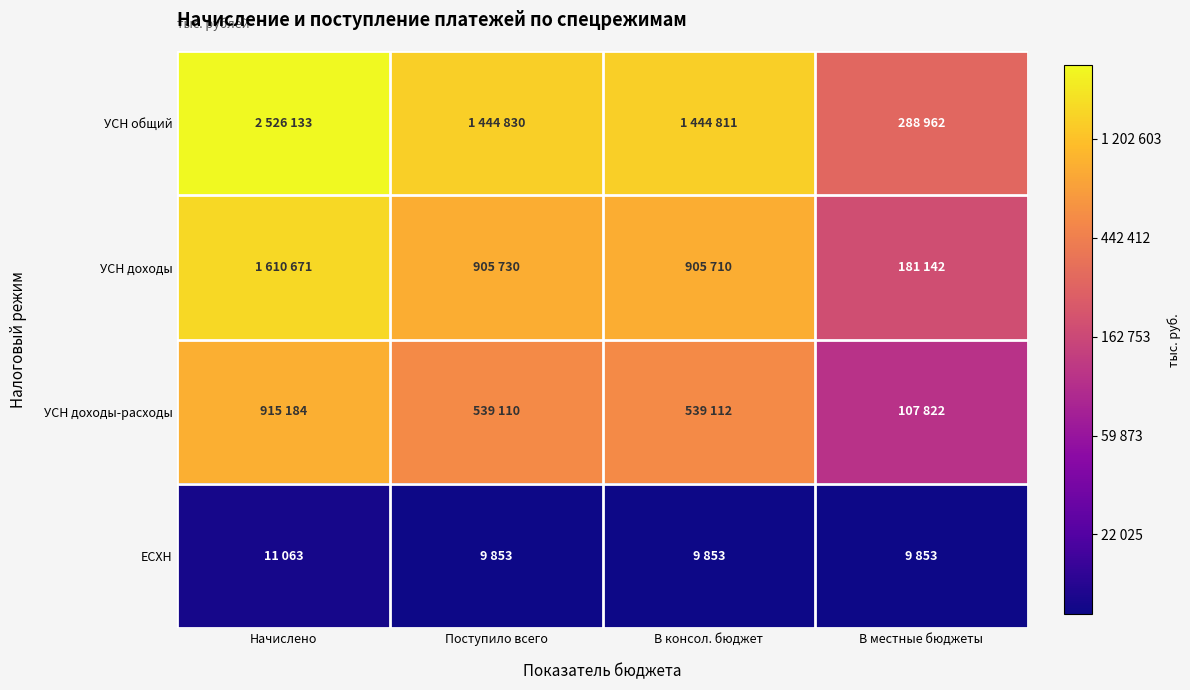

What is the minimum value shown in the chart?

9.2